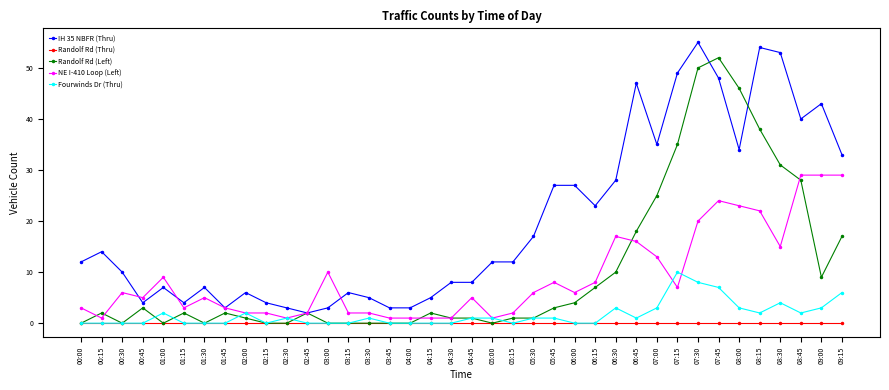

List the series in order of their peak value, highest first.

IH 35 NBFR (Thru), Randolf Rd (Left), NE I-410 Loop (Left), Fourwinds Dr (Thru), Randolf Rd (Thru)